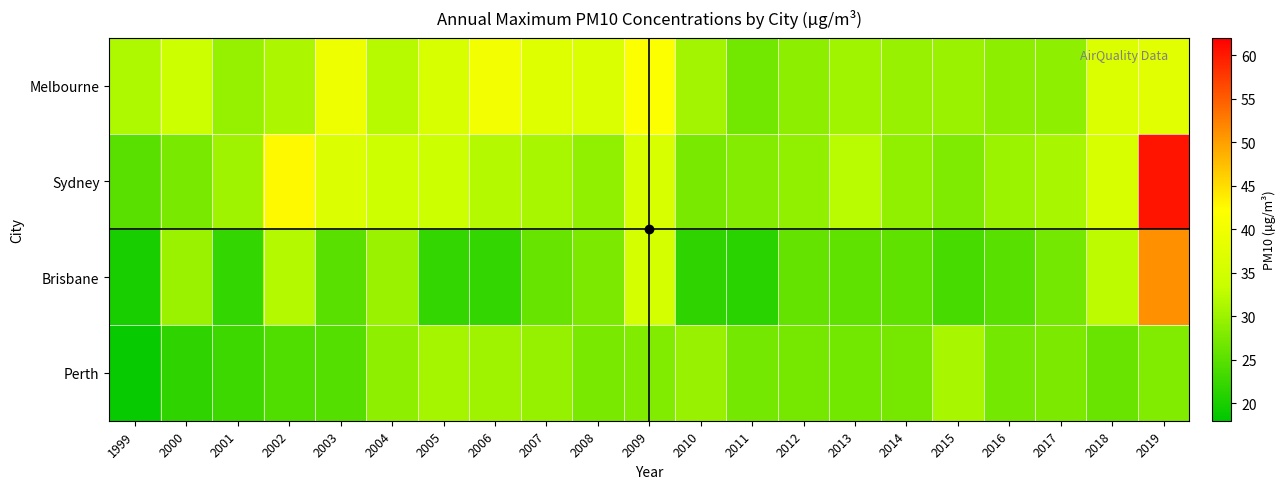

Which series has the largest range (max minus min)?

Sydney